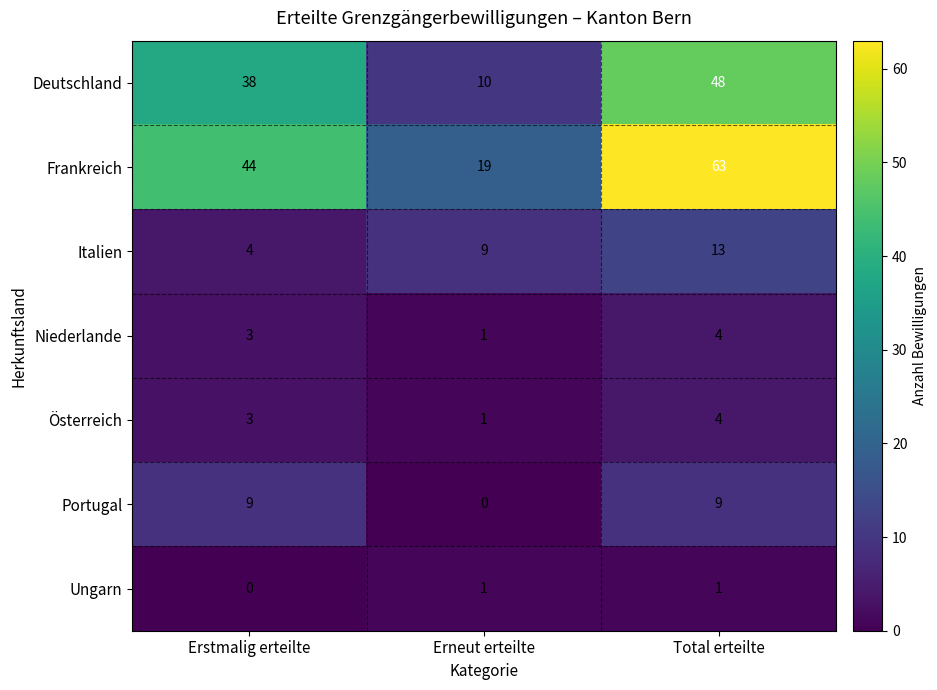

Rank the categories by Frankreich value from highest to lowest.

Total erteilte, Erstmalig erteilte, Erneut erteilte